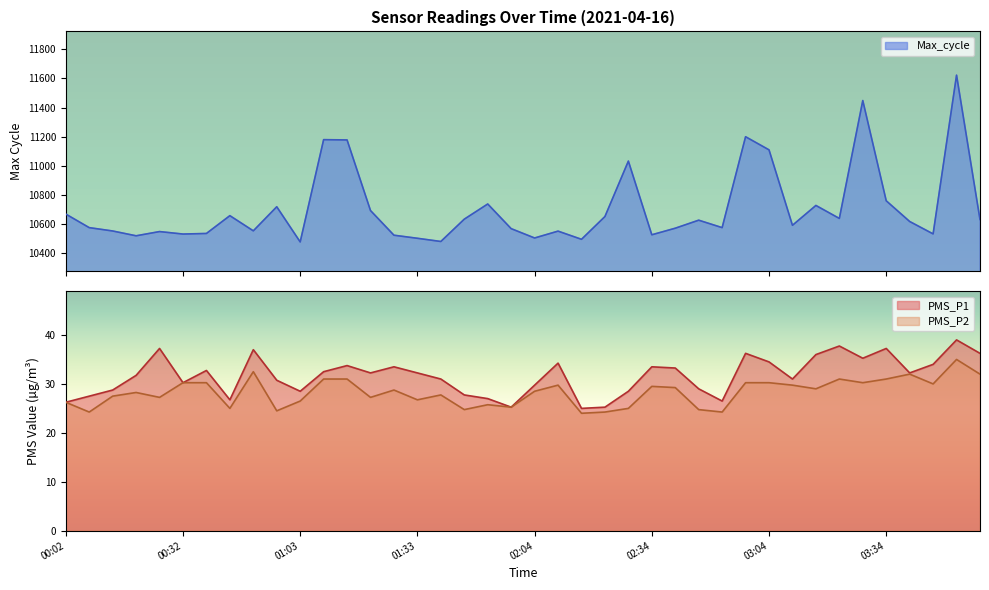

What position from the right is 02:04?

20